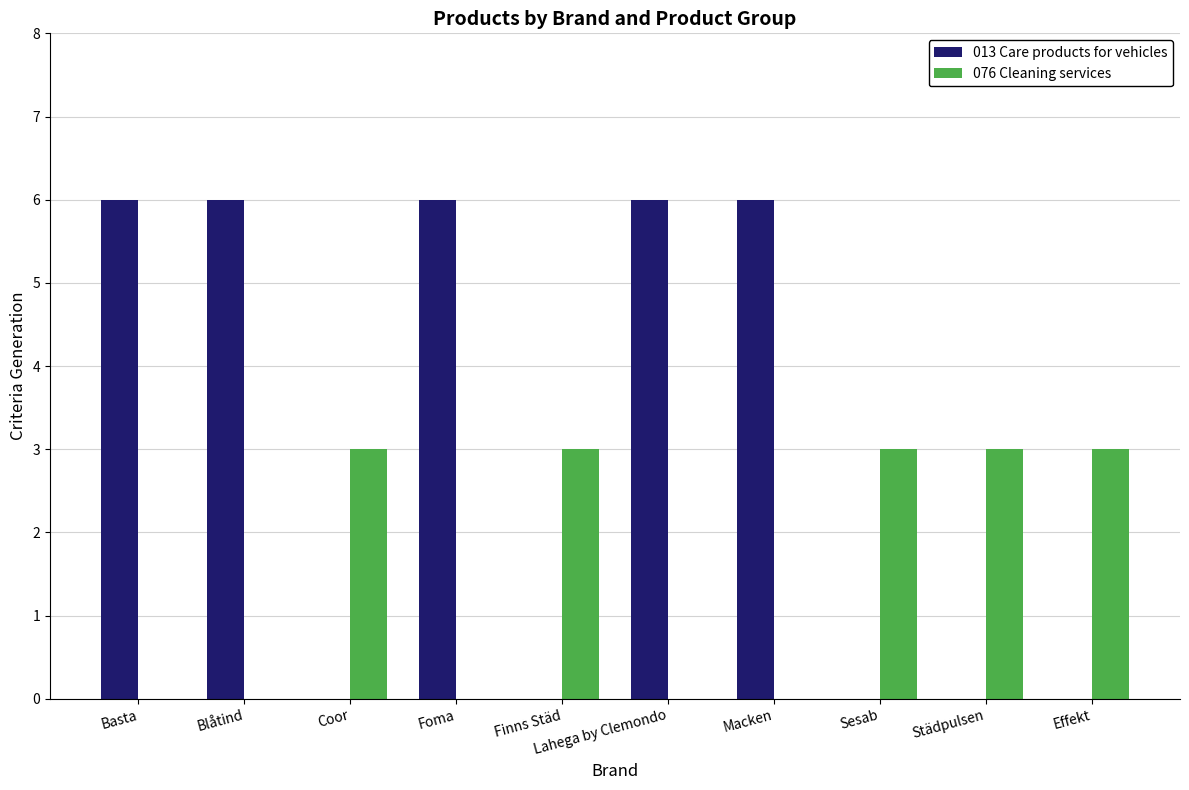

Between Finns Städ and Lahega by Clemondo, which series saw the biggest shift?

013 Care products for vehicles